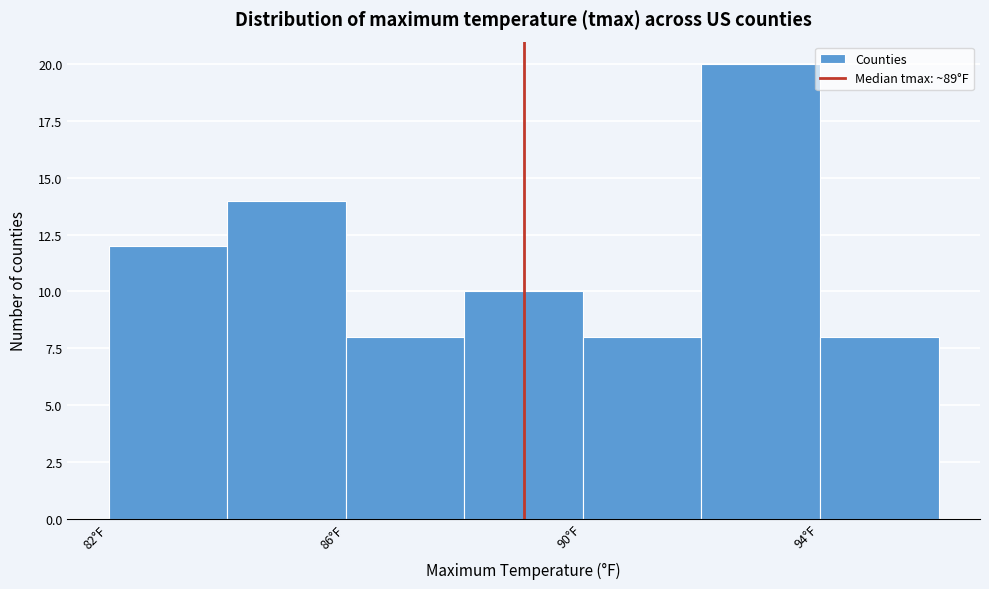

Which range on the x-axis has the tallest bar?

92 to 94